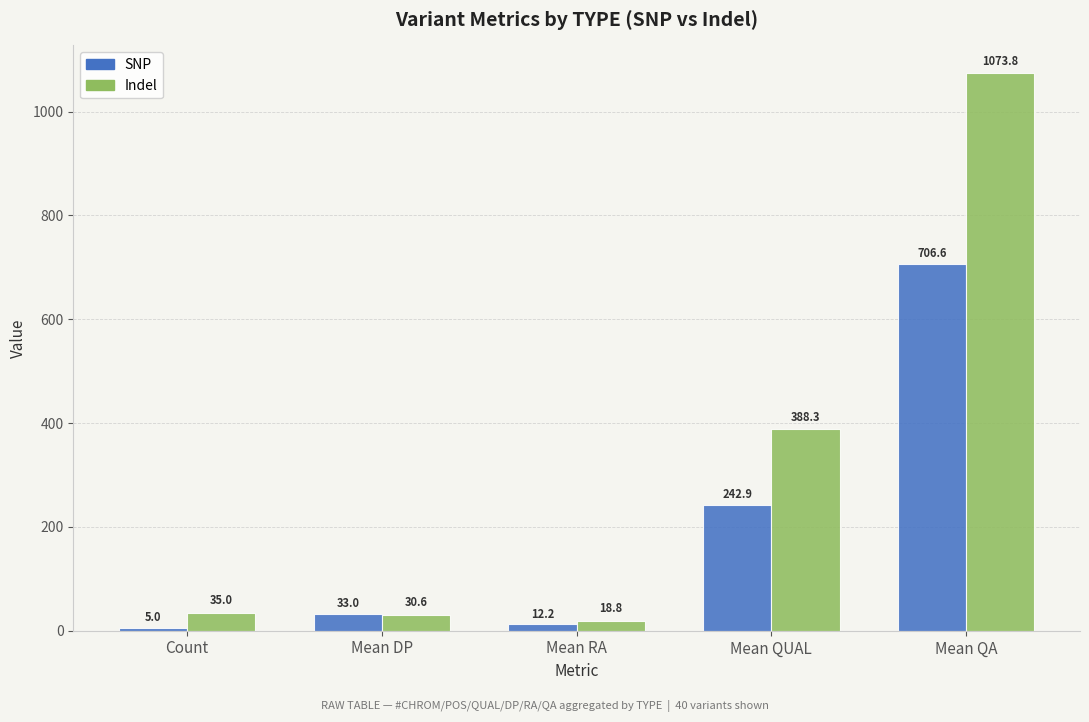

What is the greatest value displayed?

1073.8